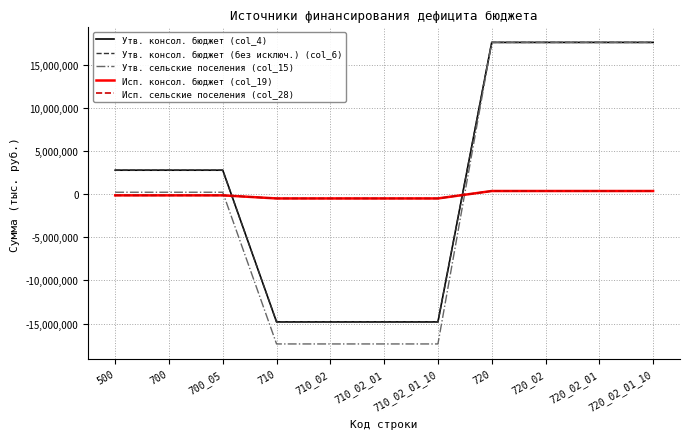

Does the chart display data point markers on the line(s)?

No